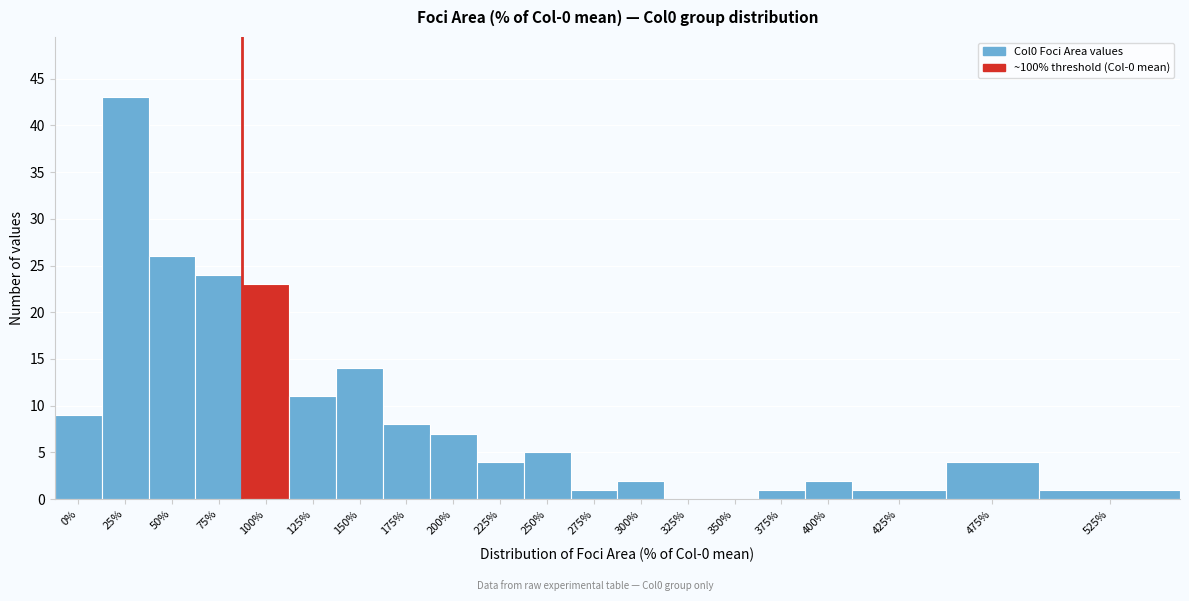

Reading left to right, transcribe all the data shown in this chart.

0%=9	25%=43	50%=26	75%=24	100%=23	125%=11	150%=14	175%=8	200%=7	225%=4	250%=5	275%=1	300%=2	325%=0	350%=0	375%=1	400%=2	425%=1	475%=4	525%=1